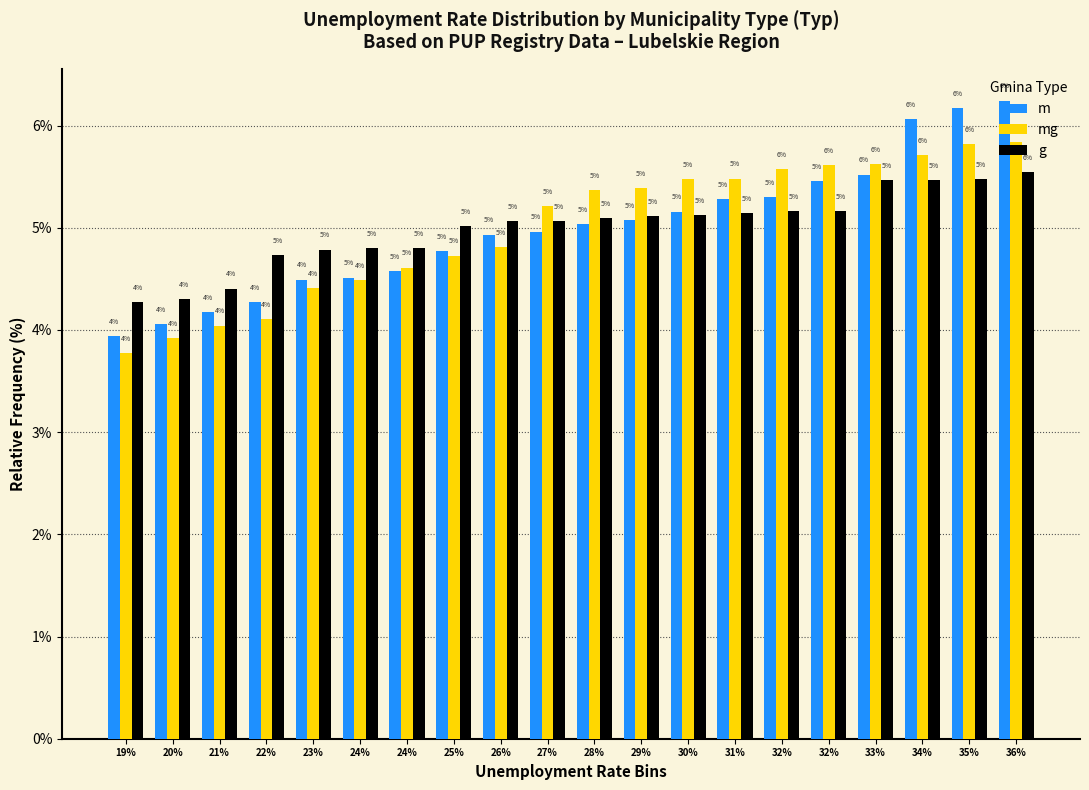

Which series has the largest total across all categories?

m